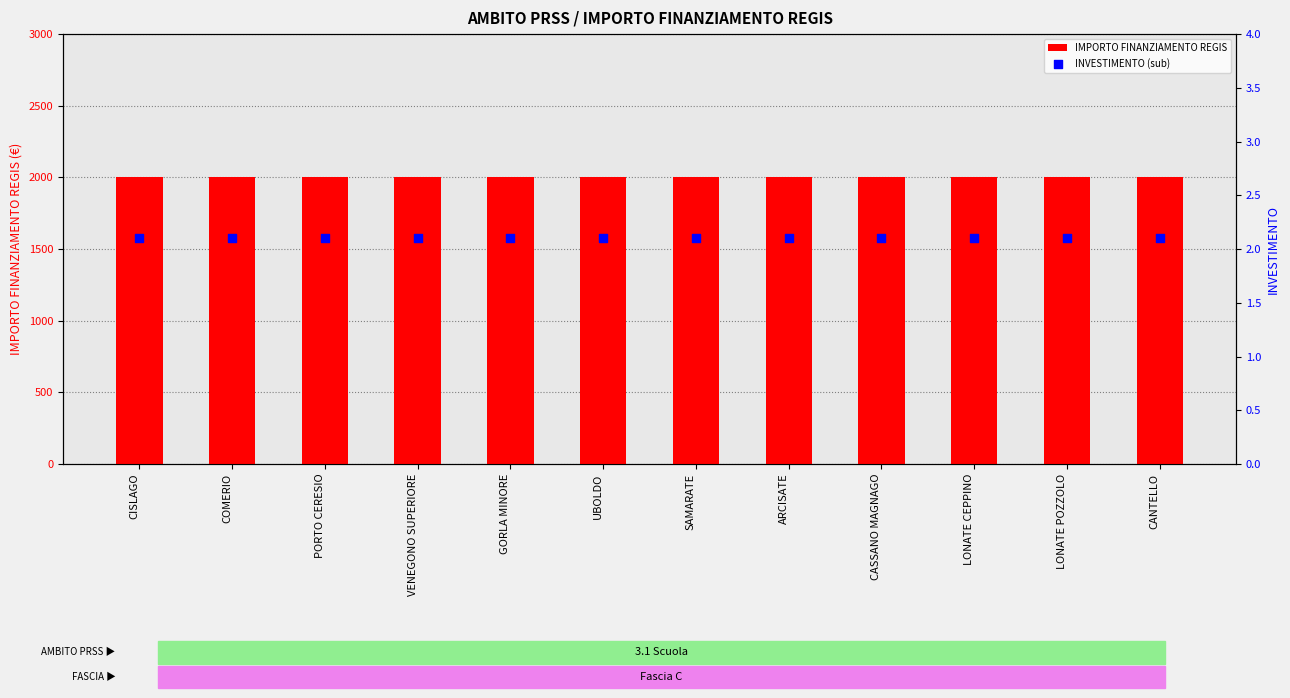

At how many categories does at least one series exceed 1422?

12